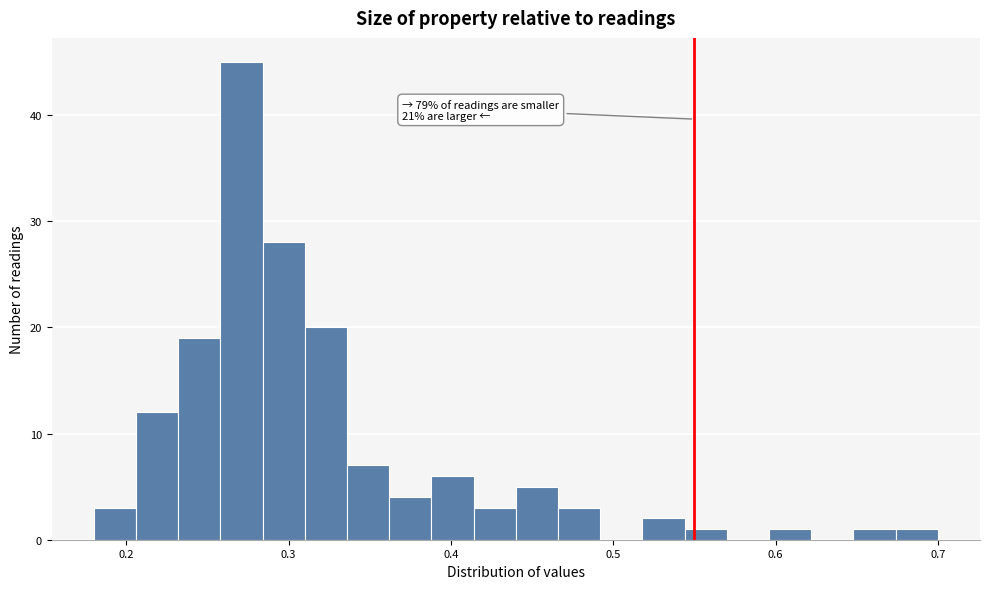

Around what value on the x-axis is the tallest bar? Give the approximate position of its centre, as read against the axis.

0.27